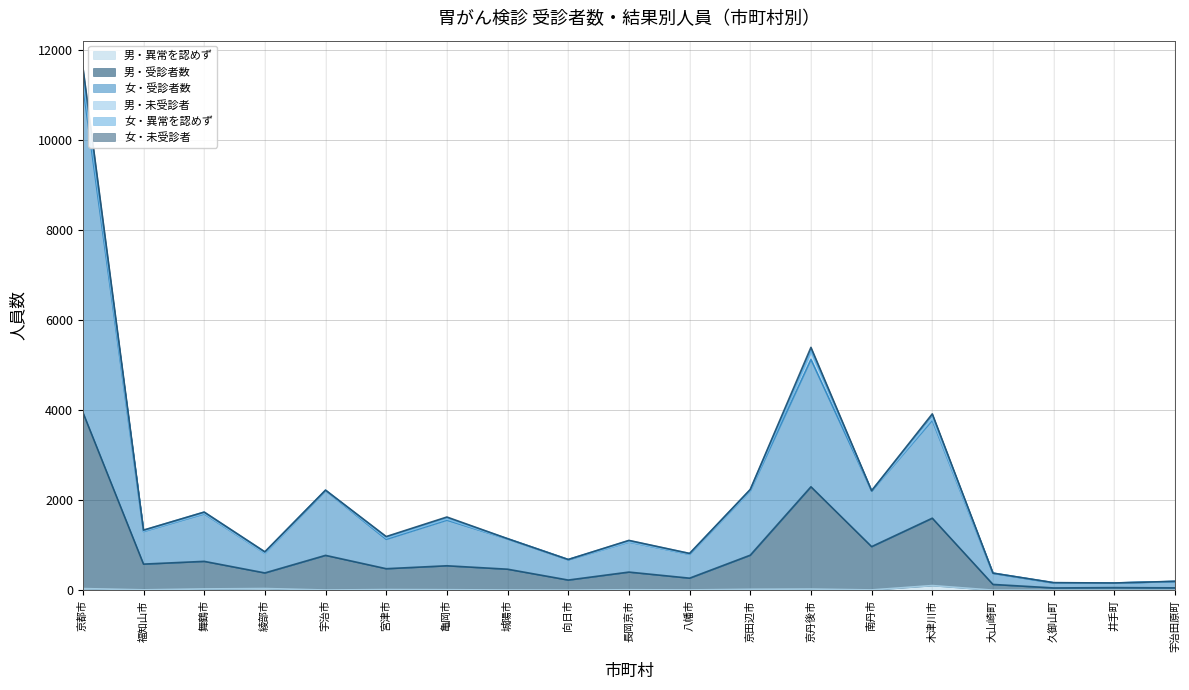

At which category is the sum across all series the highest?

京都市